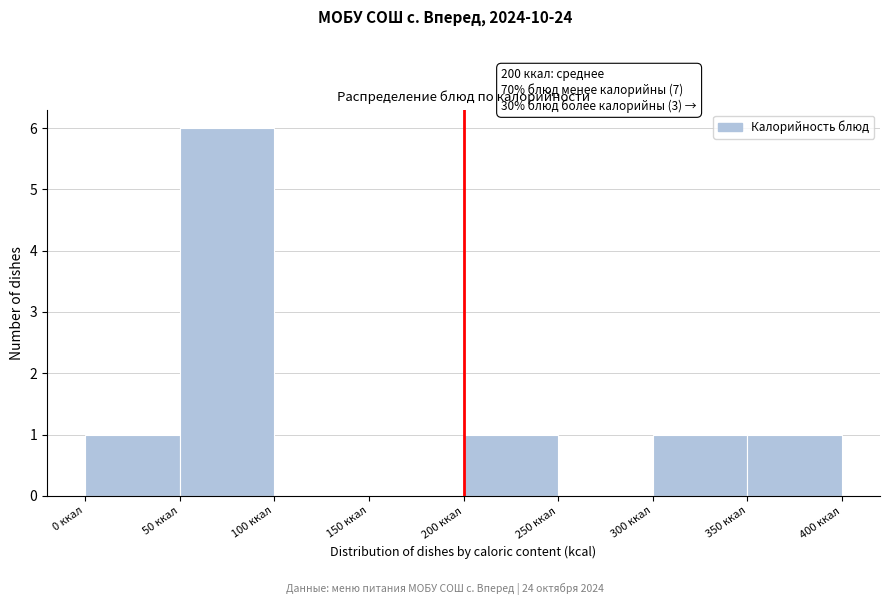

Over which range of the x-axis is the bar tallest?

50 to 100